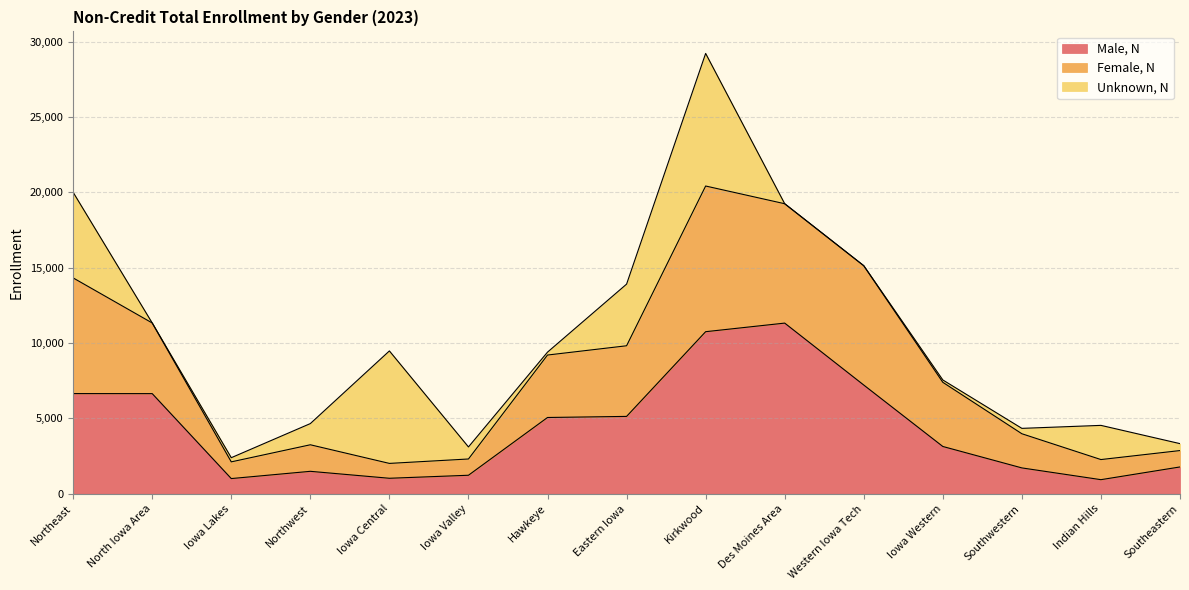

At which category is the sum across all series the highest?

Kirkwood